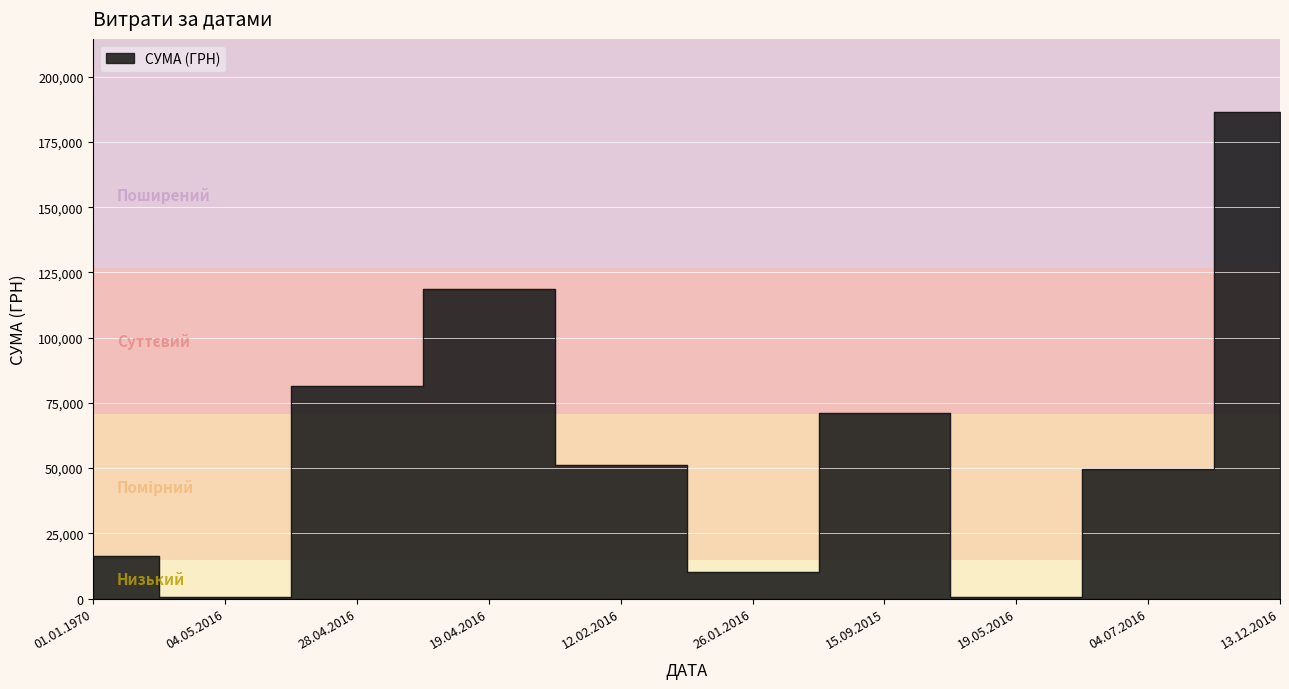

What is the sum of all values?

586701.2